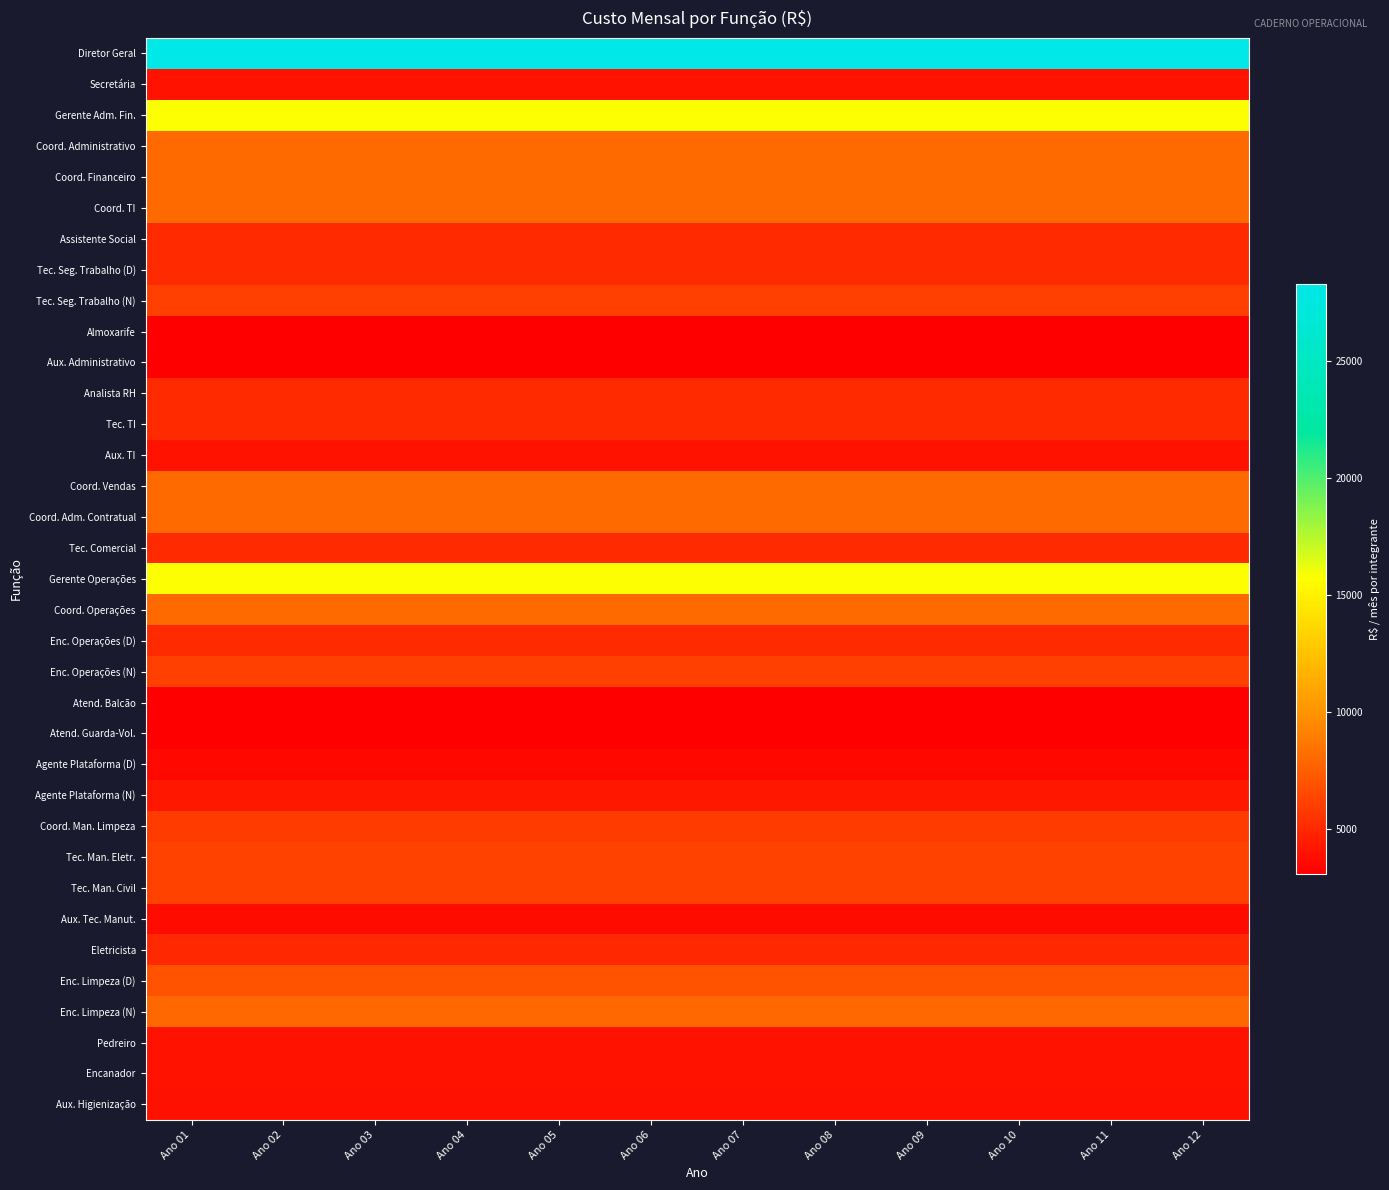

Reading left to right, extract all data points from this chart.

Diretor Geral: Ano 01=28305.0	Ano 02=28305.0	Ano 03=28305.0	Ano 04=28305.0	Ano 05=28305.0	Ano 06=28305.0	Ano 07=28305.0	Ano 08=28305.0	Ano 09=28305.0	Ano 10=28305.0	Ano 11=28305.0	Ano 12=28305.0
Secretária: Ano 01=4070.6	Ano 02=4070.6	Ano 03=4070.6	Ano 04=4070.6	Ano 05=4070.6	Ano 06=4070.6	Ano 07=4070.6	Ano 08=4070.6	Ano 09=4070.6	Ano 10=4070.6	Ano 11=4070.6	Ano 12=4070.6
Gerente Adm. Fin.: Ano 01=15740.6	Ano 02=15740.6	Ano 03=15740.6	Ano 04=15740.6	Ano 05=15740.6	Ano 06=15740.6	Ano 07=15740.6	Ano 08=15740.6	Ano 09=15740.6	Ano 10=15740.6	Ano 11=15740.6	Ano 12=15740.6
Coord. Administrativo: Ano 01=8078.6	Ano 02=8078.6	Ano 03=8078.6	Ano 04=8078.6	Ano 05=8078.6	Ano 06=8078.6	Ano 07=8078.6	Ano 08=8078.6	Ano 09=8078.6	Ano 10=8078.6	Ano 11=8078.6	Ano 12=8078.6
Coord. Financeiro: Ano 01=8078.6	Ano 02=8078.6	Ano 03=8078.6	Ano 04=8078.6	Ano 05=8078.6	Ano 06=8078.6	Ano 07=8078.6	Ano 08=8078.6	Ano 09=8078.6	Ano 10=8078.6	Ano 11=8078.6	Ano 12=8078.6
Coord. TI: Ano 01=8078.6	Ano 02=8078.6	Ano 03=8078.6	Ano 04=8078.6	Ano 05=8078.6	Ano 06=8078.6	Ano 07=8078.6	Ano 08=8078.6	Ano 09=8078.6	Ano 10=8078.6	Ano 11=8078.6	Ano 12=8078.6
Assistente Social: Ano 01=5099.8	Ano 02=5099.8	Ano 03=5099.8	Ano 04=5099.8	Ano 05=5099.8	Ano 06=5099.8	Ano 07=5099.8	Ano 08=5099.8	Ano 09=5099.8	Ano 10=5099.8	Ano 11=5099.8	Ano 12=5099.8
Tec. Seg. Trabalho (D): Ano 01=5099.8	Ano 02=5099.8	Ano 03=5099.8	Ano 04=5099.8	Ano 05=5099.8	Ano 06=5099.8	Ano 07=5099.8	Ano 08=5099.8	Ano 09=5099.8	Ano 10=5099.8	Ano 11=5099.8	Ano 12=5099.8
Tec. Seg. Trabalho (N): Ano 01=6069.0	Ano 02=6069.0	Ano 03=6069.0	Ano 04=6069.0	Ano 05=6069.0	Ano 06=6069.0	Ano 07=6069.0	Ano 08=6069.0	Ano 09=6069.0	Ano 10=6069.0	Ano 11=6069.0	Ano 12=6069.0
Almoxarife: Ano 01=3087.2	Ano 02=3087.2	Ano 03=3087.2	Ano 04=3087.2	Ano 05=3087.2	Ano 06=3087.2	Ano 07=3087.2	Ano 08=3087.2	Ano 09=3087.2	Ano 10=3087.2	Ano 11=3087.2	Ano 12=3087.2
Aux. Administrativo: Ano 01=3087.2	Ano 02=3087.2	Ano 03=3087.2	Ano 04=3087.2	Ano 05=3087.2	Ano 06=3087.2	Ano 07=3087.2	Ano 08=3087.2	Ano 09=3087.2	Ano 10=3087.2	Ano 11=3087.2	Ano 12=3087.2
Analista RH: Ano 01=5099.8	Ano 02=5099.8	Ano 03=5099.8	Ano 04=5099.8	Ano 05=5099.8	Ano 06=5099.8	Ano 07=5099.8	Ano 08=5099.8	Ano 09=5099.8	Ano 10=5099.8	Ano 11=5099.8	Ano 12=5099.8
Tec. TI: Ano 01=5099.8	Ano 02=5099.8	Ano 03=5099.8	Ano 04=5099.8	Ano 05=5099.8	Ano 06=5099.8	Ano 07=5099.8	Ano 08=5099.8	Ano 09=5099.8	Ano 10=5099.8	Ano 11=5099.8	Ano 12=5099.8
Aux. TI: Ano 01=4070.6	Ano 02=4070.6	Ano 03=4070.6	Ano 04=4070.6	Ano 05=4070.6	Ano 06=4070.6	Ano 07=4070.6	Ano 08=4070.6	Ano 09=4070.6	Ano 10=4070.6	Ano 11=4070.6	Ano 12=4070.6
Coord. Vendas: Ano 01=8078.6	Ano 02=8078.6	Ano 03=8078.6	Ano 04=8078.6	Ano 05=8078.6	Ano 06=8078.6	Ano 07=8078.6	Ano 08=8078.6	Ano 09=8078.6	Ano 10=8078.6	Ano 11=8078.6	Ano 12=8078.6
Coord. Adm. Contratual: Ano 01=8078.6	Ano 02=8078.6	Ano 03=8078.6	Ano 04=8078.6	Ano 05=8078.6	Ano 06=8078.6	Ano 07=8078.6	Ano 08=8078.6	Ano 09=8078.6	Ano 10=8078.6	Ano 11=8078.6	Ano 12=8078.6
Tec. Comercial: Ano 01=5099.8	Ano 02=5099.8	Ano 03=5099.8	Ano 04=5099.8	Ano 05=5099.8	Ano 06=5099.8	Ano 07=5099.8	Ano 08=5099.8	Ano 09=5099.8	Ano 10=5099.8	Ano 11=5099.8	Ano 12=5099.8
Gerente Operações: Ano 01=15740.6	Ano 02=15740.6	Ano 03=15740.6	Ano 04=15740.6	Ano 05=15740.6	Ano 06=15740.6	Ano 07=15740.6	Ano 08=15740.6	Ano 09=15740.6	Ano 10=15740.6	Ano 11=15740.6	Ano 12=15740.6
Coord. Operações: Ano 01=8078.6	Ano 02=8078.6	Ano 03=8078.6	Ano 04=8078.6	Ano 05=8078.6	Ano 06=8078.6	Ano 07=8078.6	Ano 08=8078.6	Ano 09=8078.6	Ano 10=8078.6	Ano 11=8078.6	Ano 12=8078.6
Enc. Operações (D): Ano 01=5099.8	Ano 02=5099.8	Ano 03=5099.8	Ano 04=5099.8	Ano 05=5099.8	Ano 06=5099.8	Ano 07=5099.8	Ano 08=5099.8	Ano 09=5099.8	Ano 10=5099.8	Ano 11=5099.8	Ano 12=5099.8
Enc. Operações (N): Ano 01=6069.0	Ano 02=6069.0	Ano 03=6069.0	Ano 04=6069.0	Ano 05=6069.0	Ano 06=6069.0	Ano 07=6069.0	Ano 08=6069.0	Ano 09=6069.0	Ano 10=6069.0	Ano 11=6069.0	Ano 12=6069.0
Atend. Balcão: Ano 01=3087.2	Ano 02=3087.2	Ano 03=3087.2	Ano 04=3087.2	Ano 05=3087.2	Ano 06=3087.2	Ano 07=3087.2	Ano 08=3087.2	Ano 09=3087.2	Ano 10=3087.2	Ano 11=3087.2	Ano 12=3087.2
Atend. Guarda-Vol.: Ano 01=3087.2	Ano 02=3087.2	Ano 03=3087.2	Ano 04=3087.2	Ano 05=3087.2	Ano 06=3087.2	Ano 07=3087.2	Ano 08=3087.2	Ano 09=3087.2	Ano 10=3087.2	Ano 11=3087.2	Ano 12=3087.2
Agente Plataforma (D): Ano 01=3561.9	Ano 02=3561.9	Ano 03=3561.9	Ano 04=3561.9	Ano 05=3561.9	Ano 06=3561.9	Ano 07=3561.9	Ano 08=3561.9	Ano 09=3561.9	Ano 10=3561.9	Ano 11=3561.9	Ano 12=3561.9
Agente Plataforma (N): Ano 01=4185.1	Ano 02=4185.1	Ano 03=4185.1	Ano 04=4185.1	Ano 05=4185.1	Ano 06=4185.1	Ano 07=4185.1	Ano 08=4185.1	Ano 09=4185.1	Ano 10=4185.1	Ano 11=4185.1	Ano 12=4185.1
Coord. Man. Limpeza: Ano 01=5905.8	Ano 02=5905.8	Ano 03=5905.8	Ano 04=5905.8	Ano 05=5905.8	Ano 06=5905.8	Ano 07=5905.8	Ano 08=5905.8	Ano 09=5905.8	Ano 10=5905.8	Ano 11=5905.8	Ano 12=5905.8
Tec. Man. Eletr.: Ano 01=6213.8	Ano 02=6213.8	Ano 03=6213.8	Ano 04=6213.8	Ano 05=6213.8	Ano 06=6213.8	Ano 07=6213.8	Ano 08=6213.8	Ano 09=6213.8	Ano 10=6213.8	Ano 11=6213.8	Ano 12=6213.8
Tec. Man. Civil: Ano 01=6213.8	Ano 02=6213.8	Ano 03=6213.8	Ano 04=6213.8	Ano 05=6213.8	Ano 06=6213.8	Ano 07=6213.8	Ano 08=6213.8	Ano 09=6213.8	Ano 10=6213.8	Ano 11=6213.8	Ano 12=6213.8
Aux. Tec. Manut.: Ano 01=3678.9	Ano 02=3678.9	Ano 03=3678.9	Ano 04=3678.9	Ano 05=3678.9	Ano 06=3678.9	Ano 07=3678.9	Ano 08=3678.9	Ano 09=3678.9	Ano 10=3678.9	Ano 11=3678.9	Ano 12=3678.9
Eletricista: Ano 01=5054.2	Ano 02=5054.2	Ano 03=5054.2	Ano 04=5054.2	Ano 05=5054.2	Ano 06=5054.2	Ano 07=5054.2	Ano 08=5054.2	Ano 09=5054.2	Ano 10=5054.2	Ano 11=5054.2	Ano 12=5054.2
Enc. Limpeza (D): Ano 01=7010.0	Ano 02=7010.0	Ano 03=7010.0	Ano 04=7010.0	Ano 05=7010.0	Ano 06=7010.0	Ano 07=7010.0	Ano 08=7010.0	Ano 09=7010.0	Ano 10=7010.0	Ano 11=7010.0	Ano 12=7010.0
Enc. Limpeza (N): Ano 01=8009.3	Ano 02=8009.3	Ano 03=8009.3	Ano 04=8009.3	Ano 05=8009.3	Ano 06=8009.3	Ano 07=8009.3	Ano 08=8009.3	Ano 09=8009.3	Ano 10=8009.3	Ano 11=8009.3	Ano 12=8009.3
Pedreiro: Ano 01=4070.6	Ano 02=4070.6	Ano 03=4070.6	Ano 04=4070.6	Ano 05=4070.6	Ano 06=4070.6	Ano 07=4070.6	Ano 08=4070.6	Ano 09=4070.6	Ano 10=4070.6	Ano 11=4070.6	Ano 12=4070.6
Encanador: Ano 01=4070.6	Ano 02=4070.6	Ano 03=4070.6	Ano 04=4070.6	Ano 05=4070.6	Ano 06=4070.6	Ano 07=4070.6	Ano 08=4070.6	Ano 09=4070.6	Ano 10=4070.6	Ano 11=4070.6	Ano 12=4070.6
Aux. Higienização: Ano 01=3901.0	Ano 02=3901.0	Ano 03=3901.0	Ano 04=3901.0	Ano 05=3901.0	Ano 06=3901.0	Ano 07=3901.0	Ano 08=3901.0	Ano 09=3901.0	Ano 10=3901.0	Ano 11=3901.0	Ano 12=3901.0